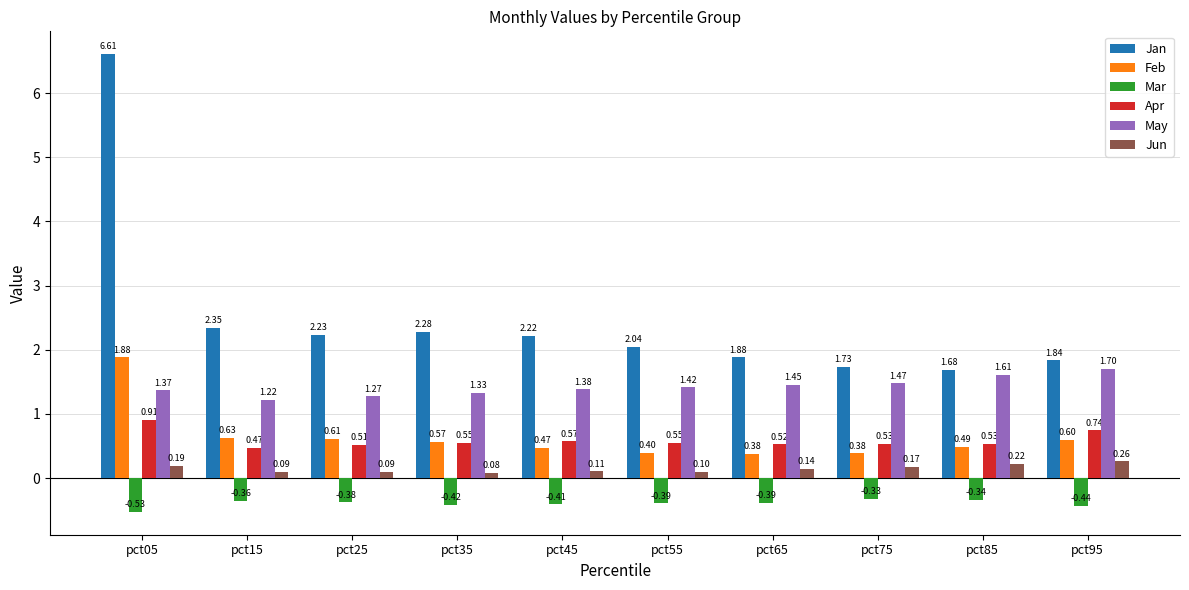

What is the difference between the maximum and minimum values in the Apr series?

0.4